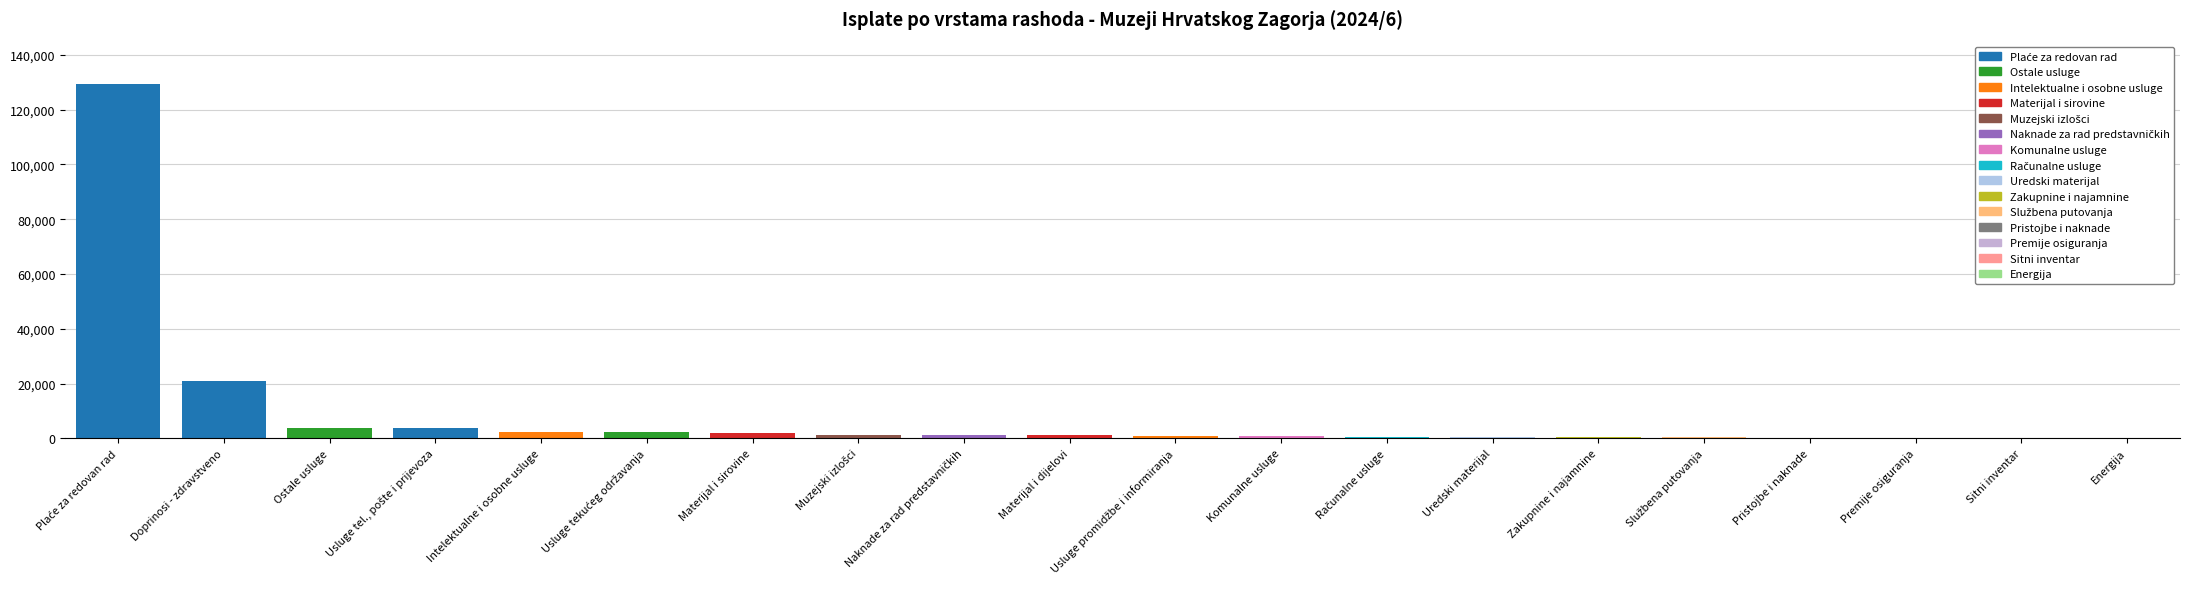

Which has a higher value, 3291 or 3221?

3291